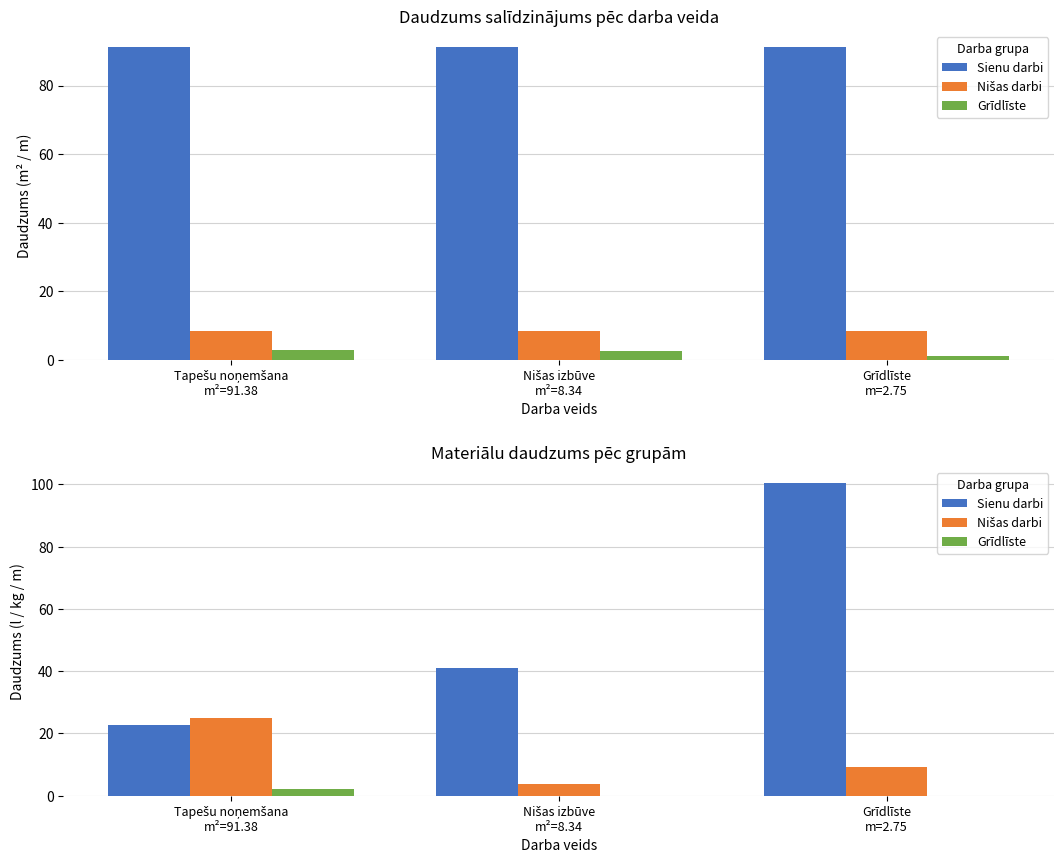

Reading left to right, transcribe all the data shown in this chart.

Sienu darbi: 22.8	41.1	100.5
Nišas darbi: 25.0	3.8	9.2
Grīdlīste: 2.1	0.0	0.0